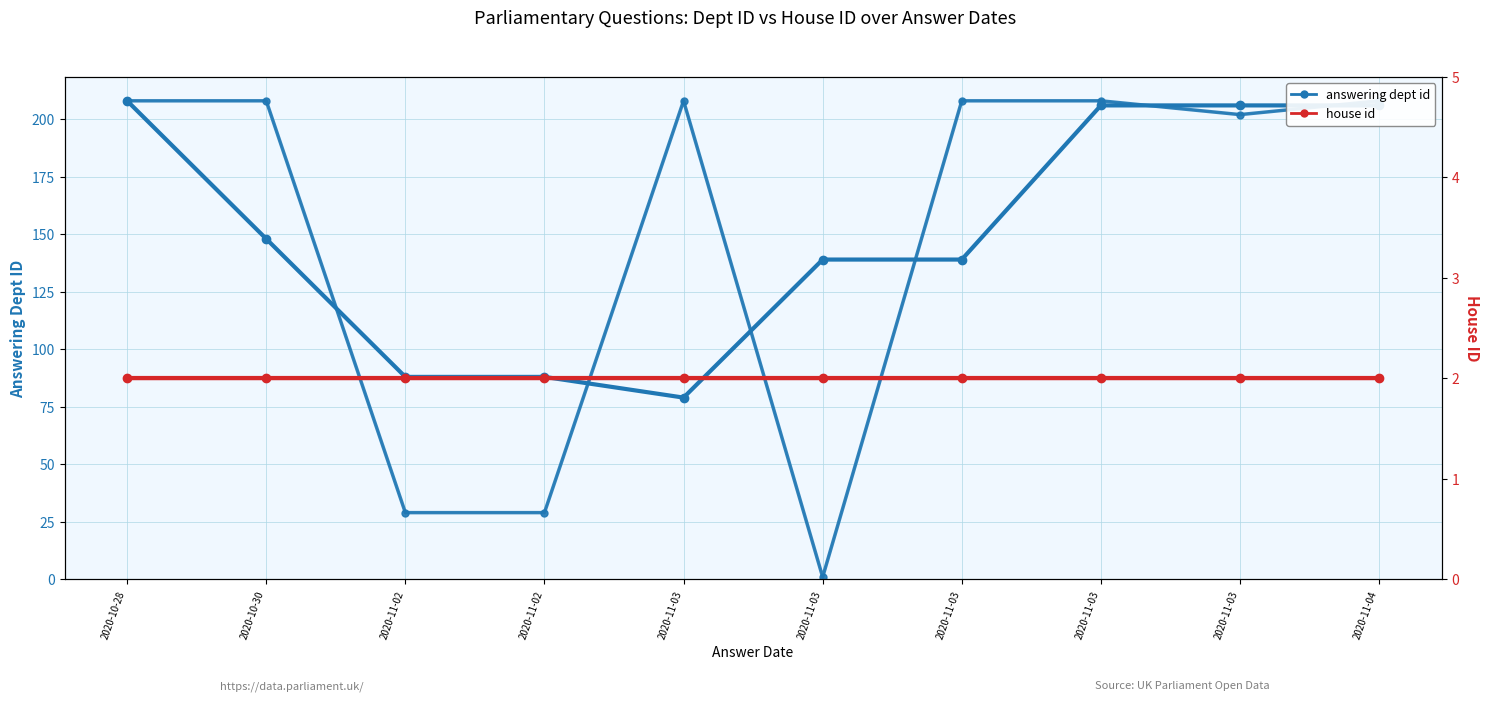

Is it true that house id (smoothed) equals 2 at 2020-10-28?

True